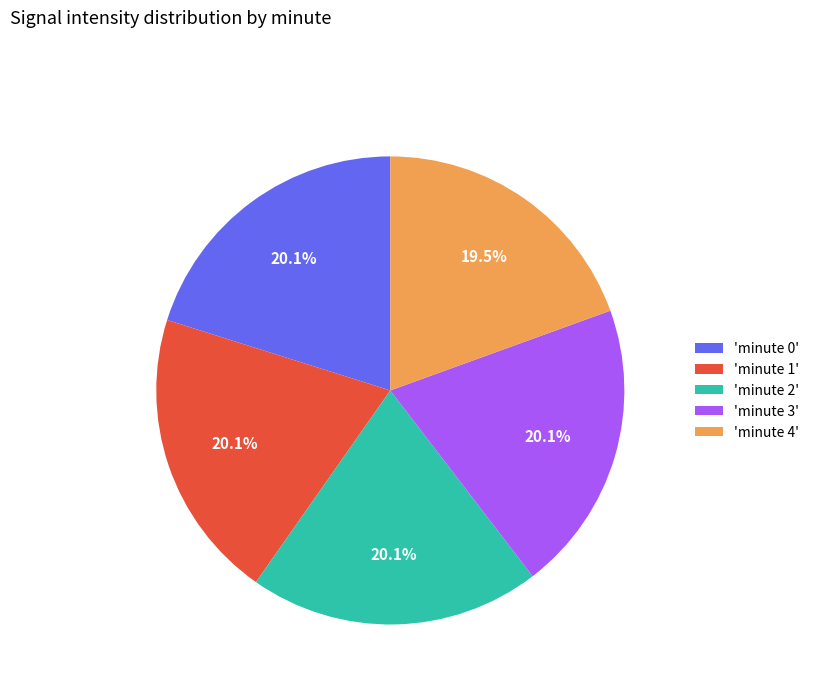

How many segments does this pie chart have?

5